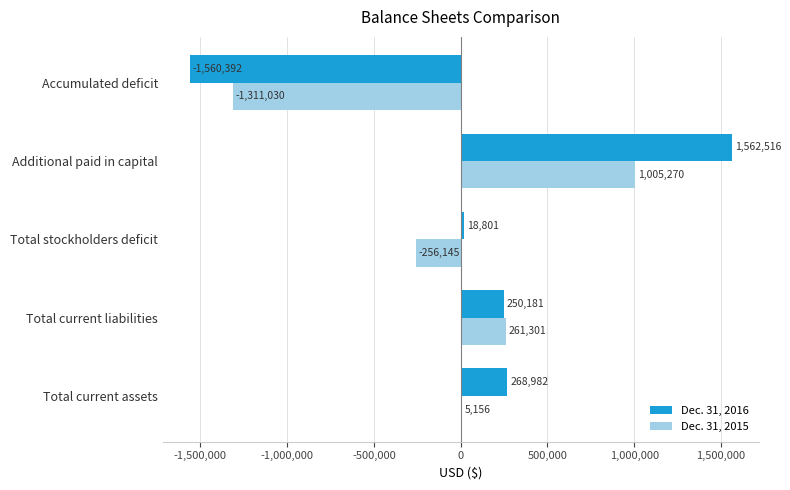

Where is Dec. 31, 2016 nearest to the value 1062?

Total stockholders deficit